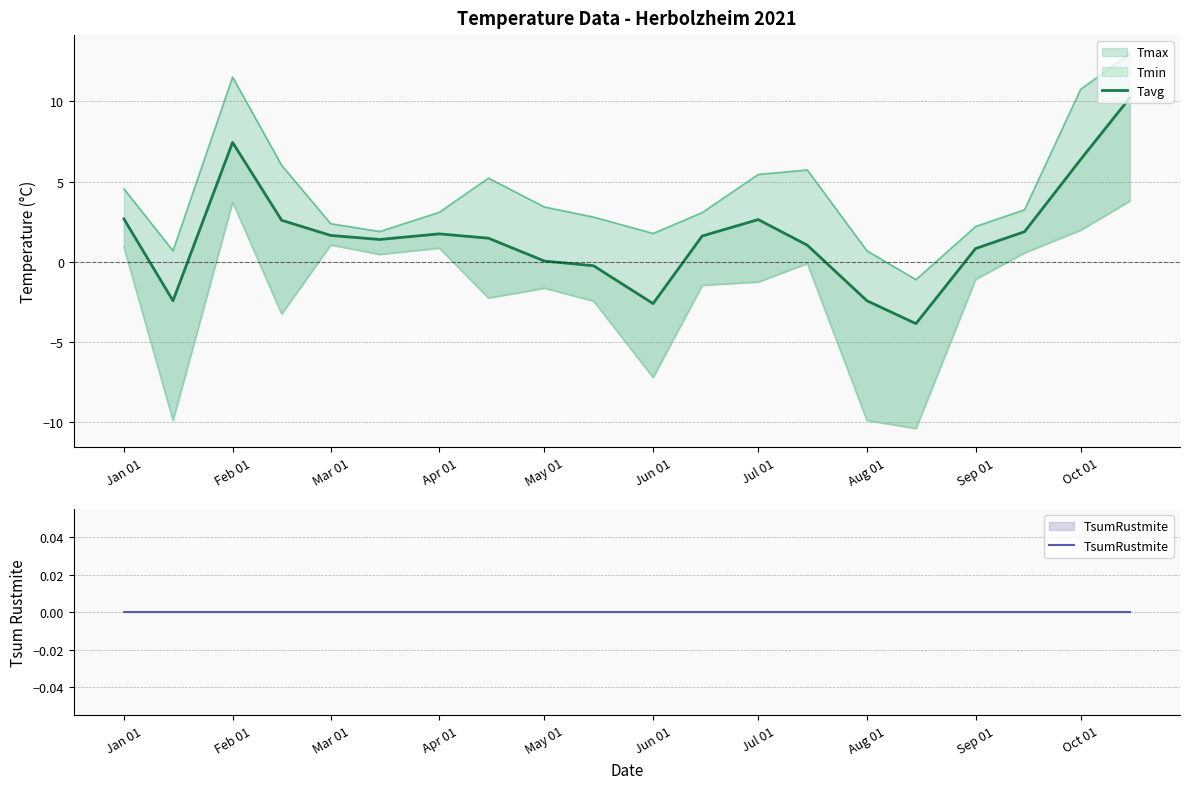

How many interior local peaks does the Tavg series have?

3